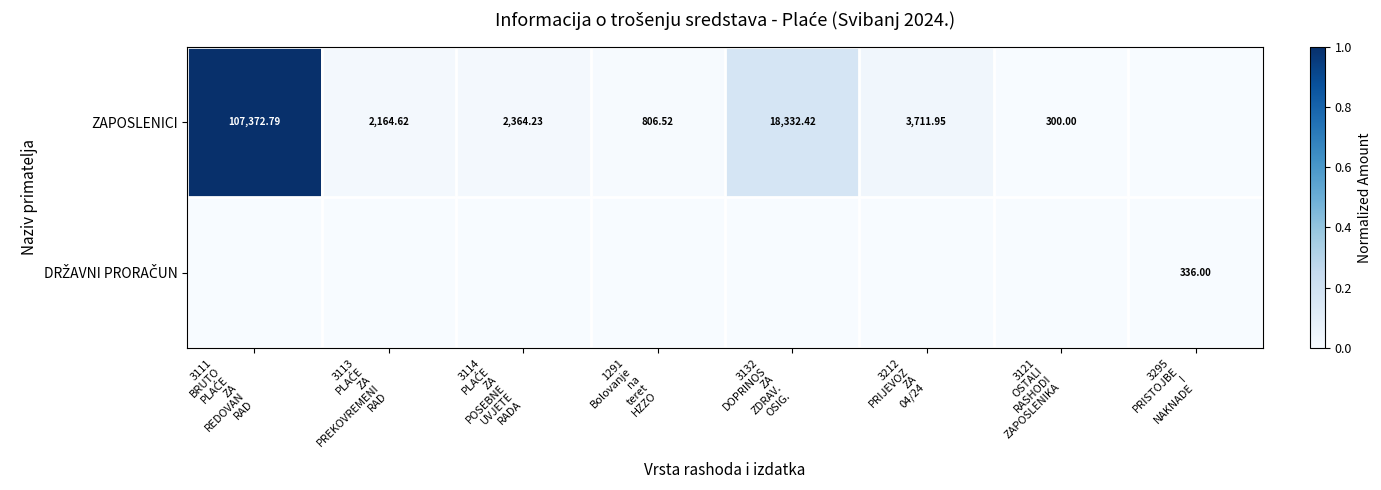

Which has a higher value, 1291
Bolovanje
na
teret
HZZO or 3132
DOPRINOS
ZA
ZDRAV.
OSIG.?

3132
DOPRINOS
ZA
ZDRAV.
OSIG.